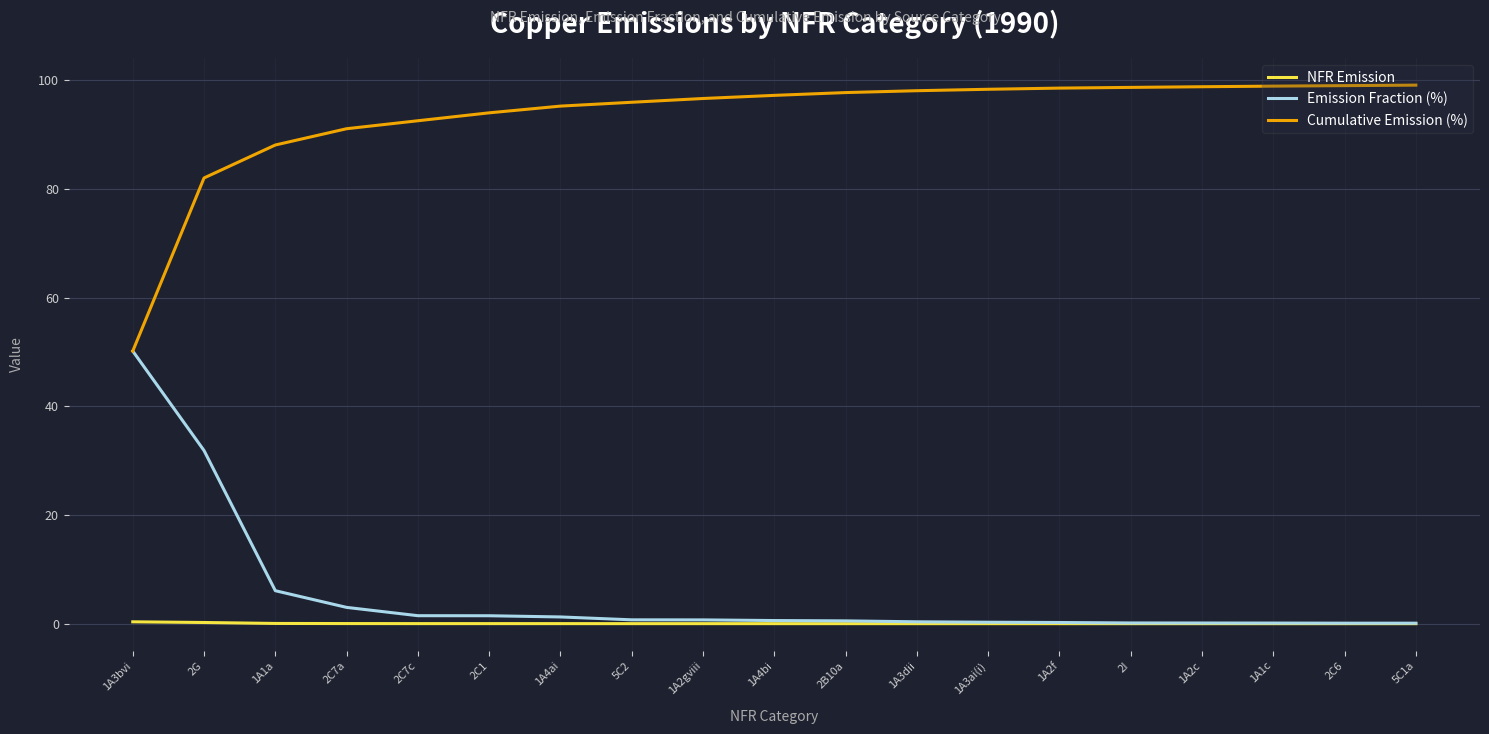

List the series in order of their peak value, lowest first.

NFR Emission, Emission Fraction (%), Cumulative Emission (%)